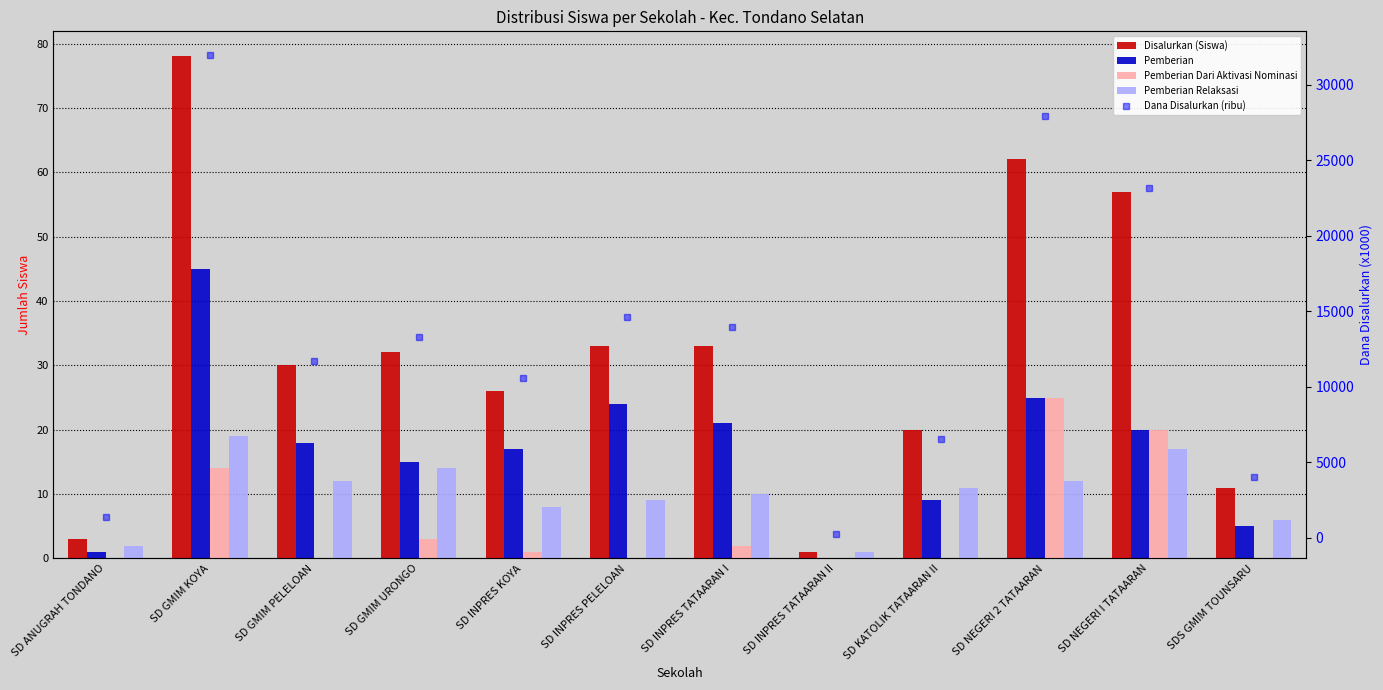

Count the number of data series in this chart.

5